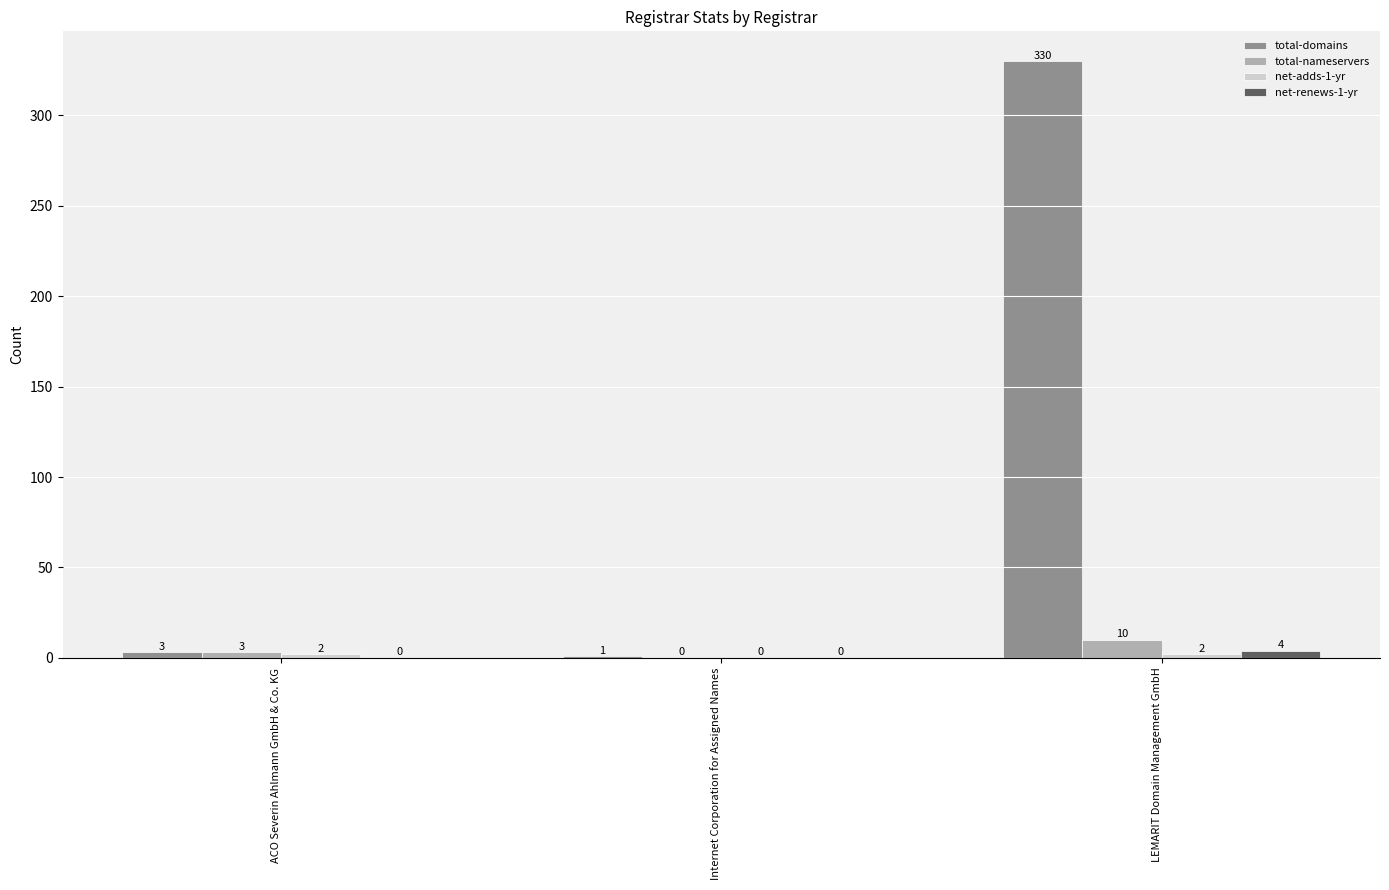

The value of total-domains at Internet Corporation for Assigned Names is 1. True or false?

True